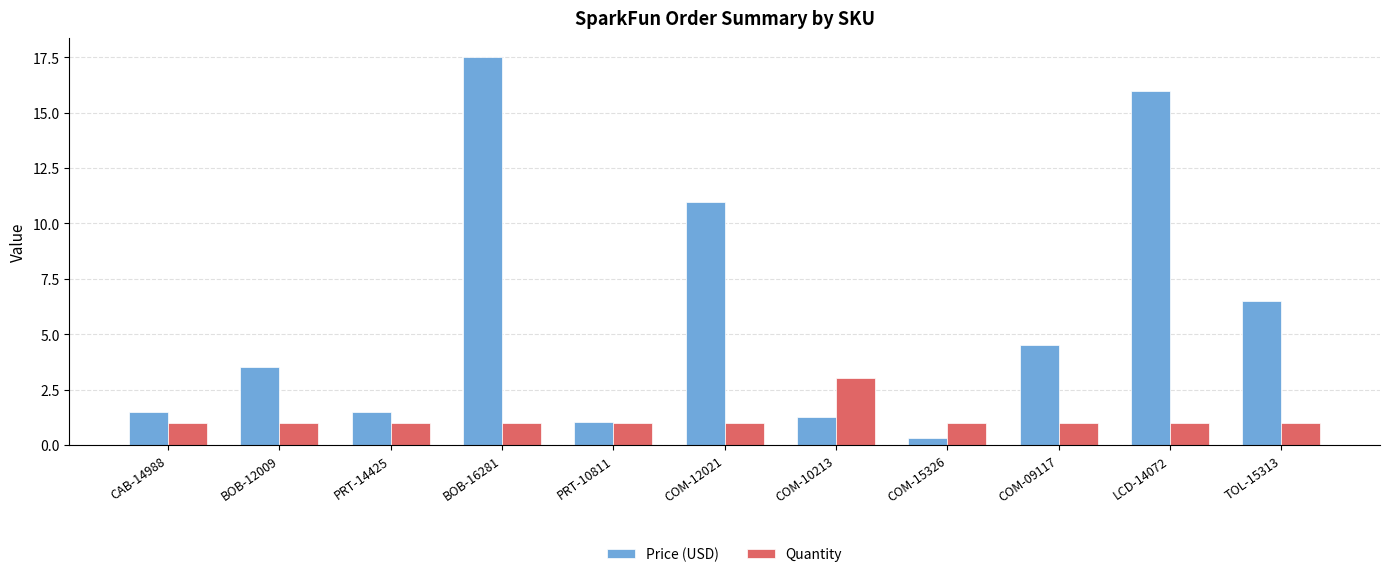

Is it true that Price (USD) equals 16.0 at LCD-14072?

True